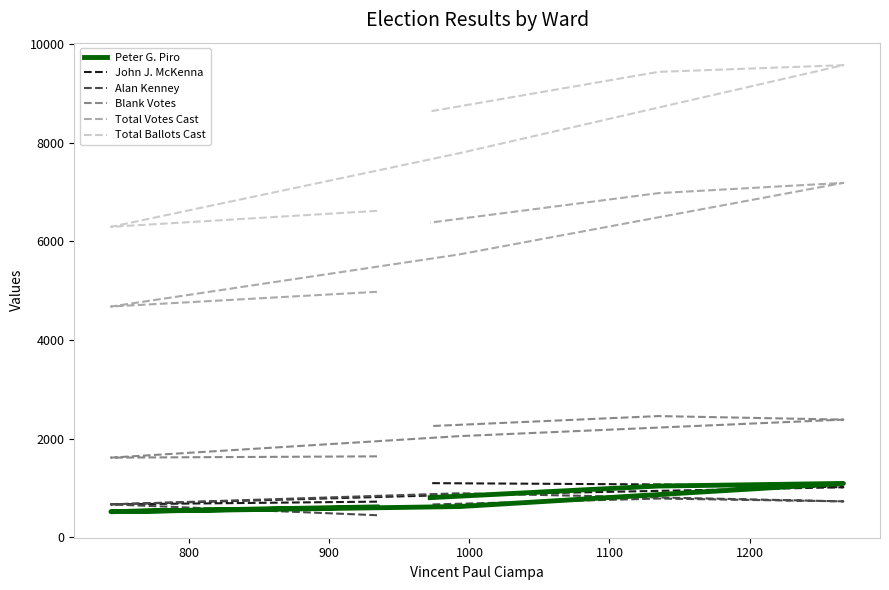

In Alan Kenney, how many points are higher than both neighbors (excluding endpoints)?

2